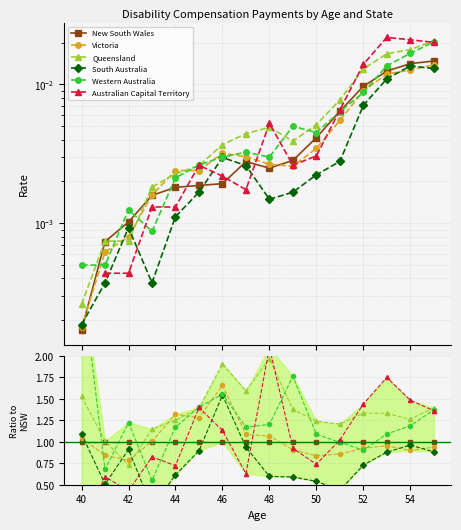

True or false: Queensland and South Australia intersect in this chart.

True